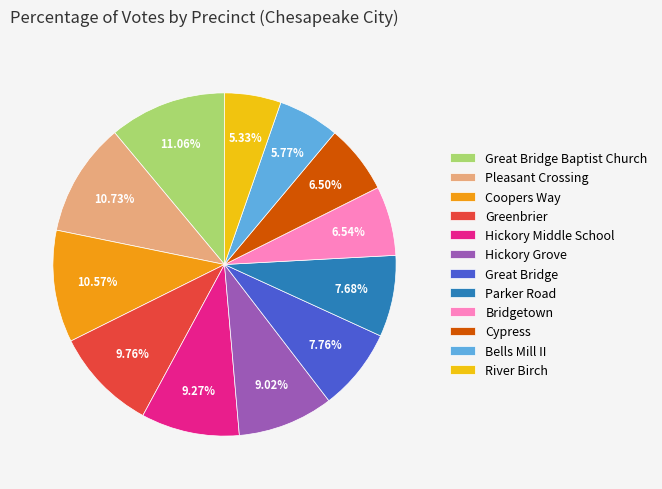

What is the ratio of the value at Coopers Way to the value at Greenbrier?

1.1